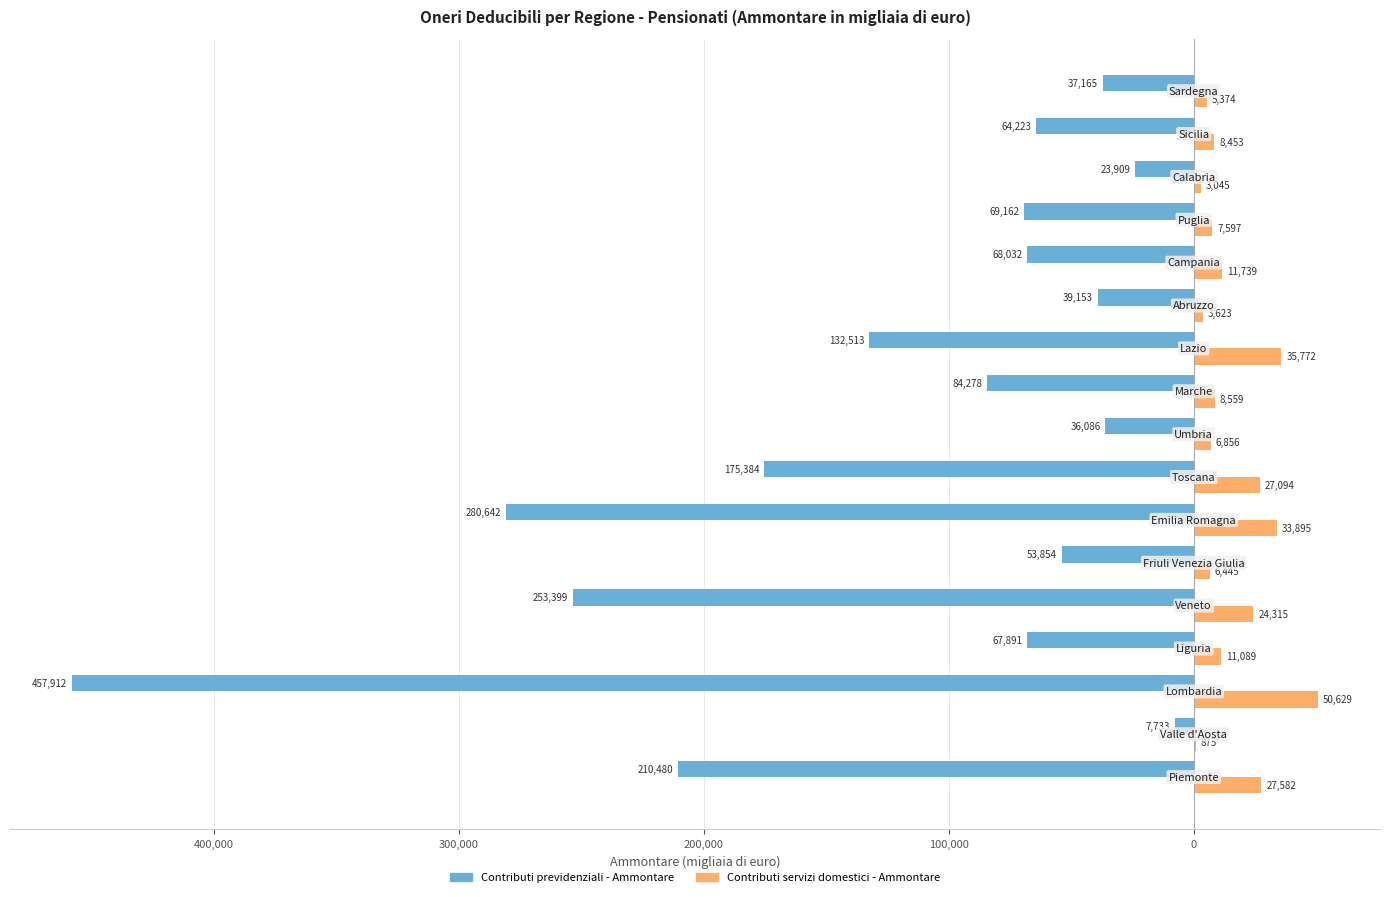

What are all the series names shown in the legend?

Contributi previdenziali - Ammontare, Contributi servizi domestici - Ammontare